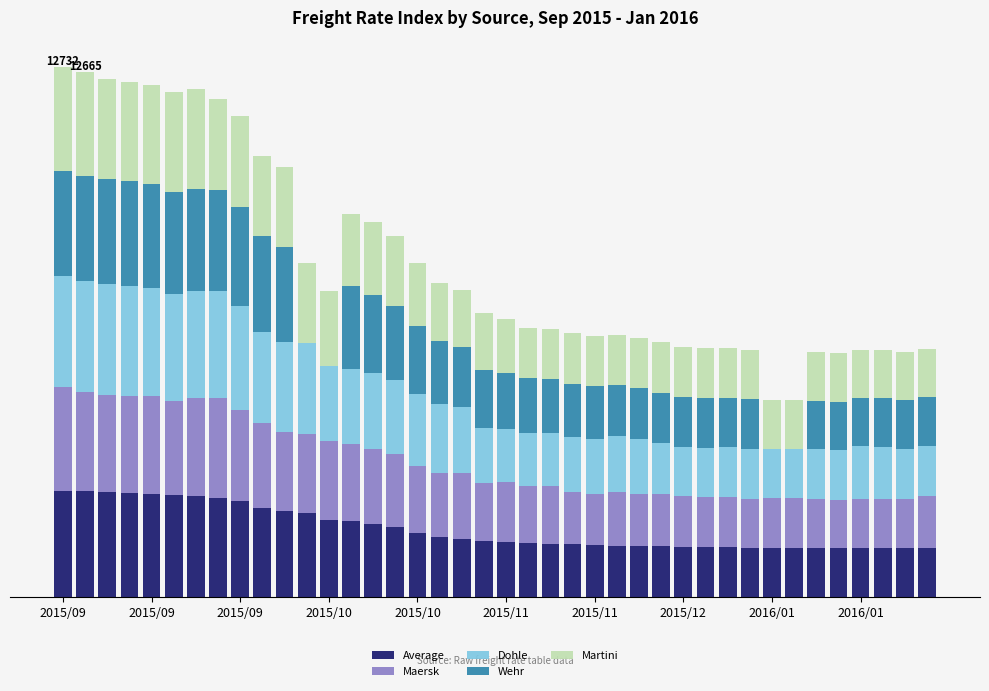

What are all the series names shown in the legend?

Average, Maersk, Dohle, Wehr, Martini